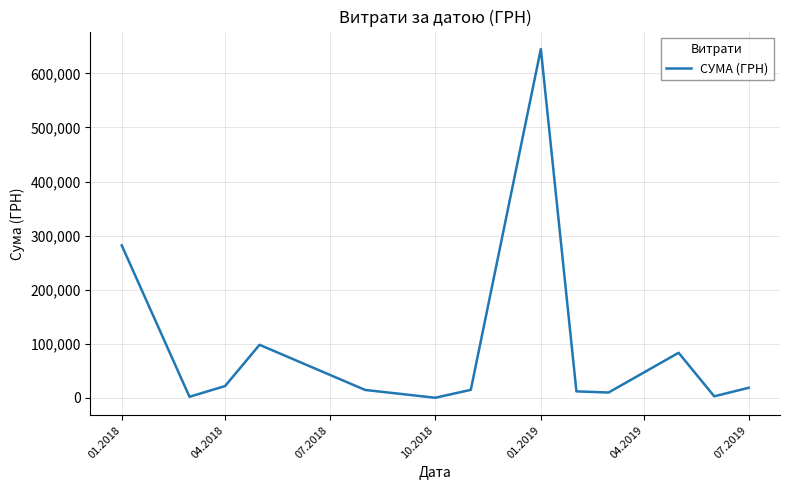

What is the greatest value displayed?

645005.1